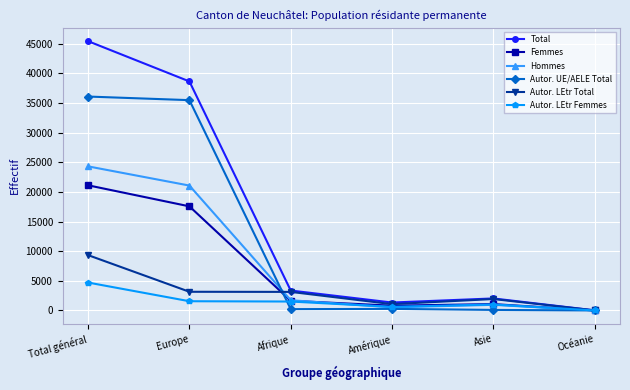

What is the label of the 4th point from the right?

Afrique